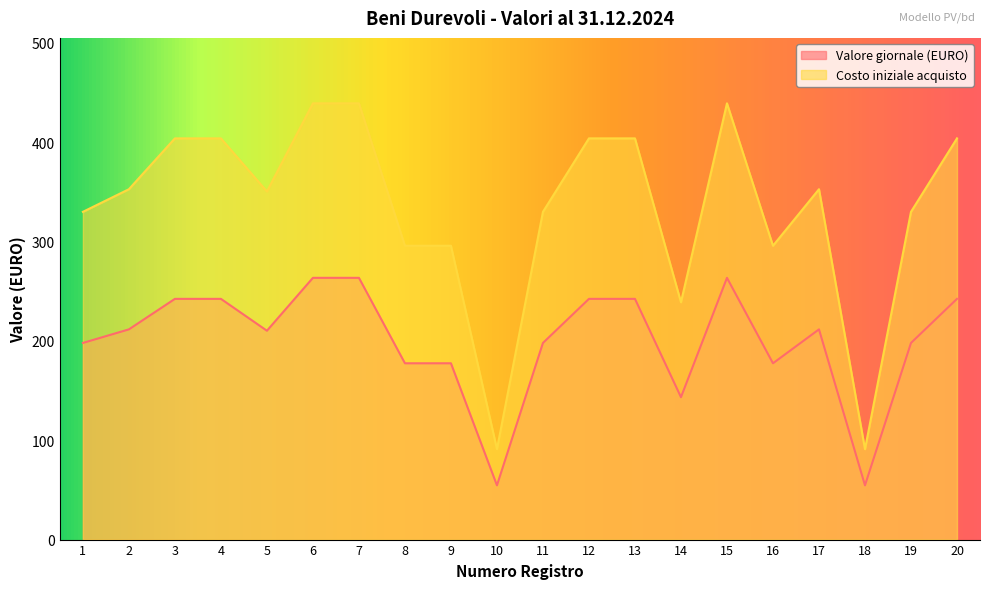

The Costo iniziale acquisto series shows 157.6 at 4. True or false?

False